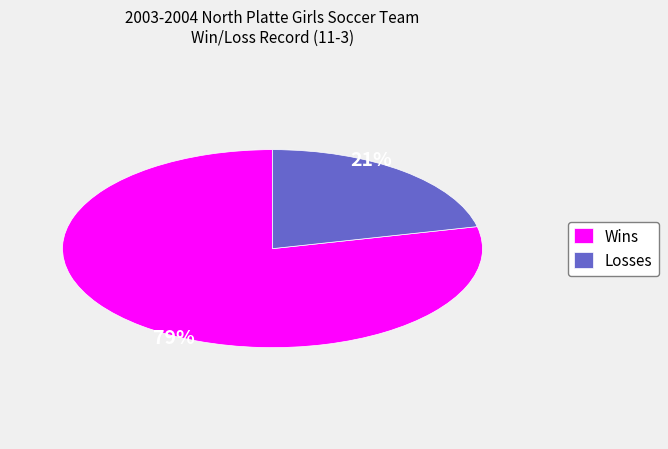

True or false: Wins accounts for 79% of the total.

True